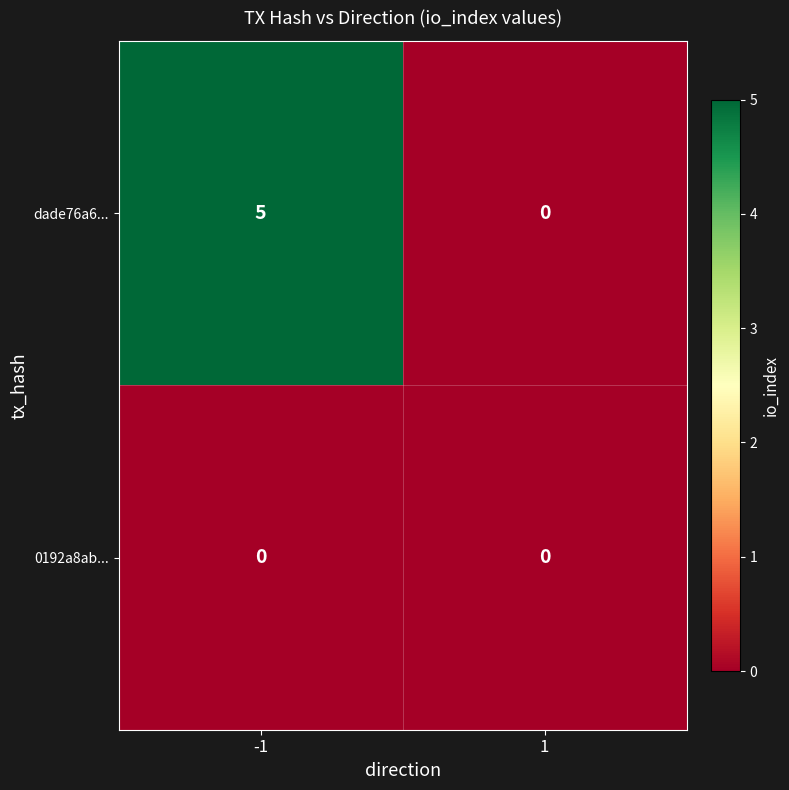

Which series has the widest spread of values?

dade76a6...